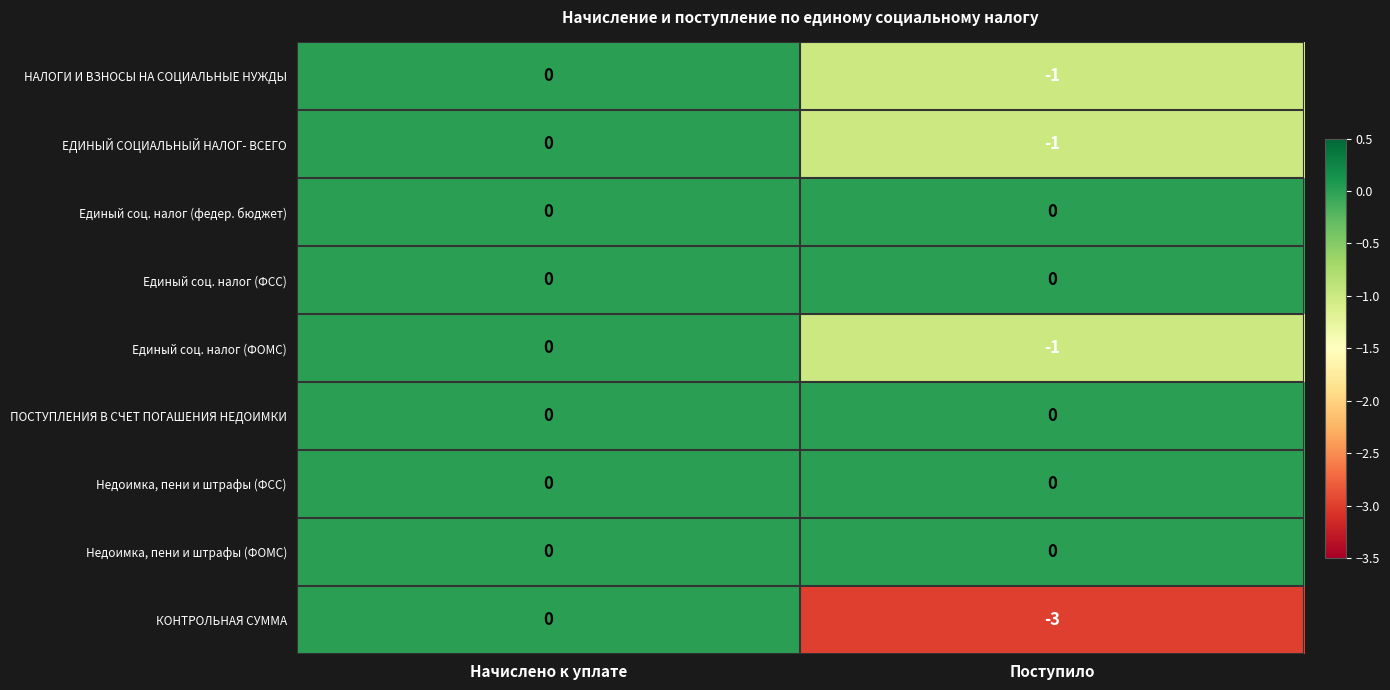

At how many categories does at least one series exceed -2?

2